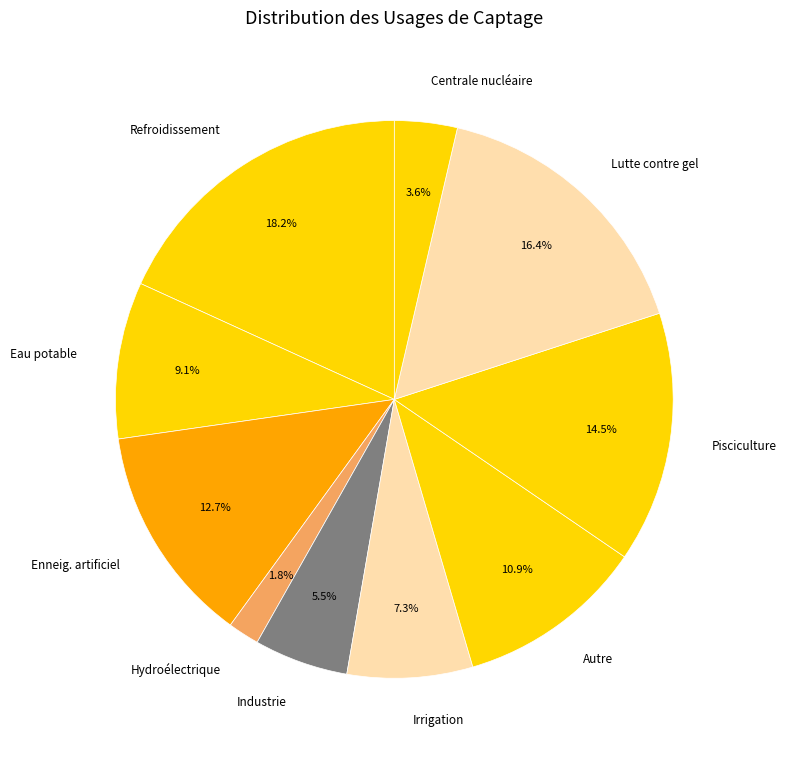

Which slice is the smallest?

Hydroélectrique